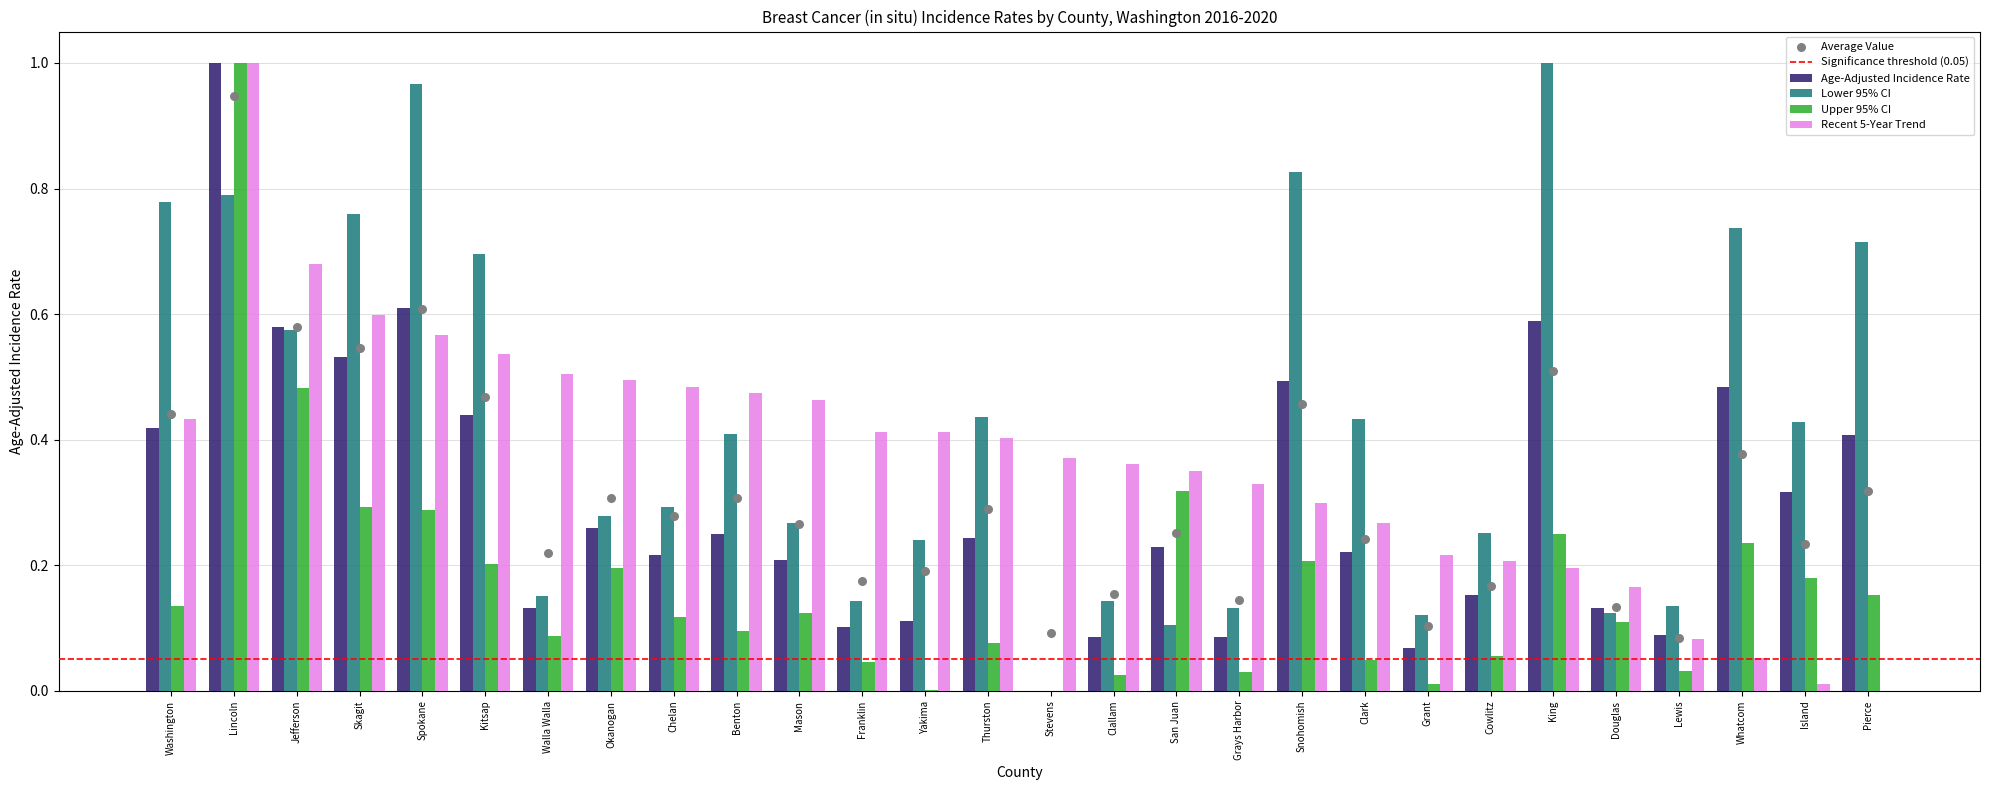

At which category is the sum across all series the highest?

Lincoln